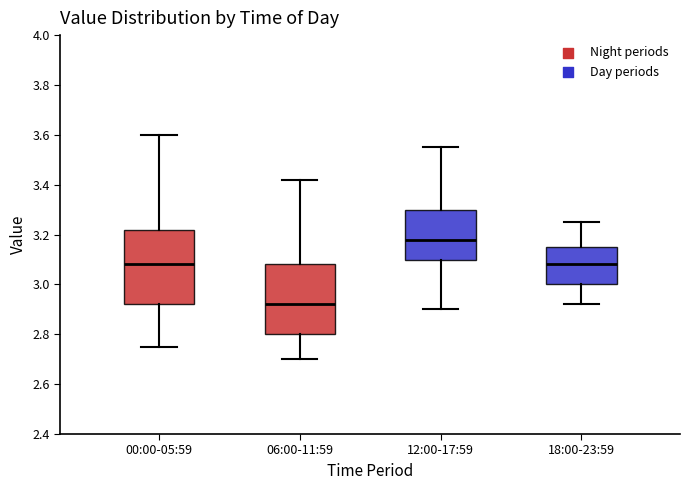

Where does the lower whisker of the box for 12:00-17:59 end on the y-axis? The values are not printed on the chart, so give them approximately, as read against the axis.

2.90